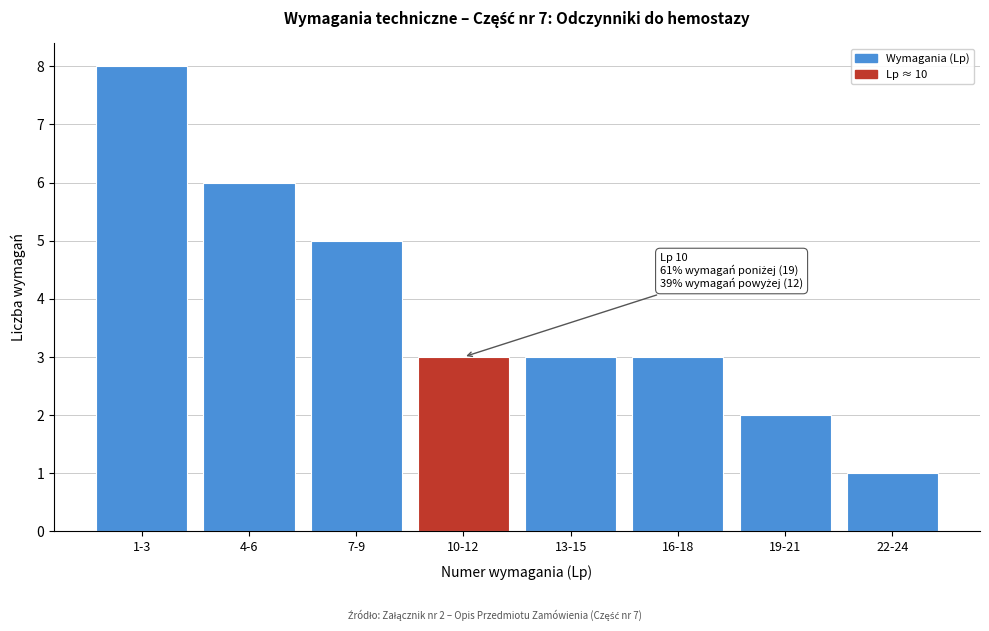

Reading right to left, extract all data points from this chart.

1	2	3	3	3	5	6	8